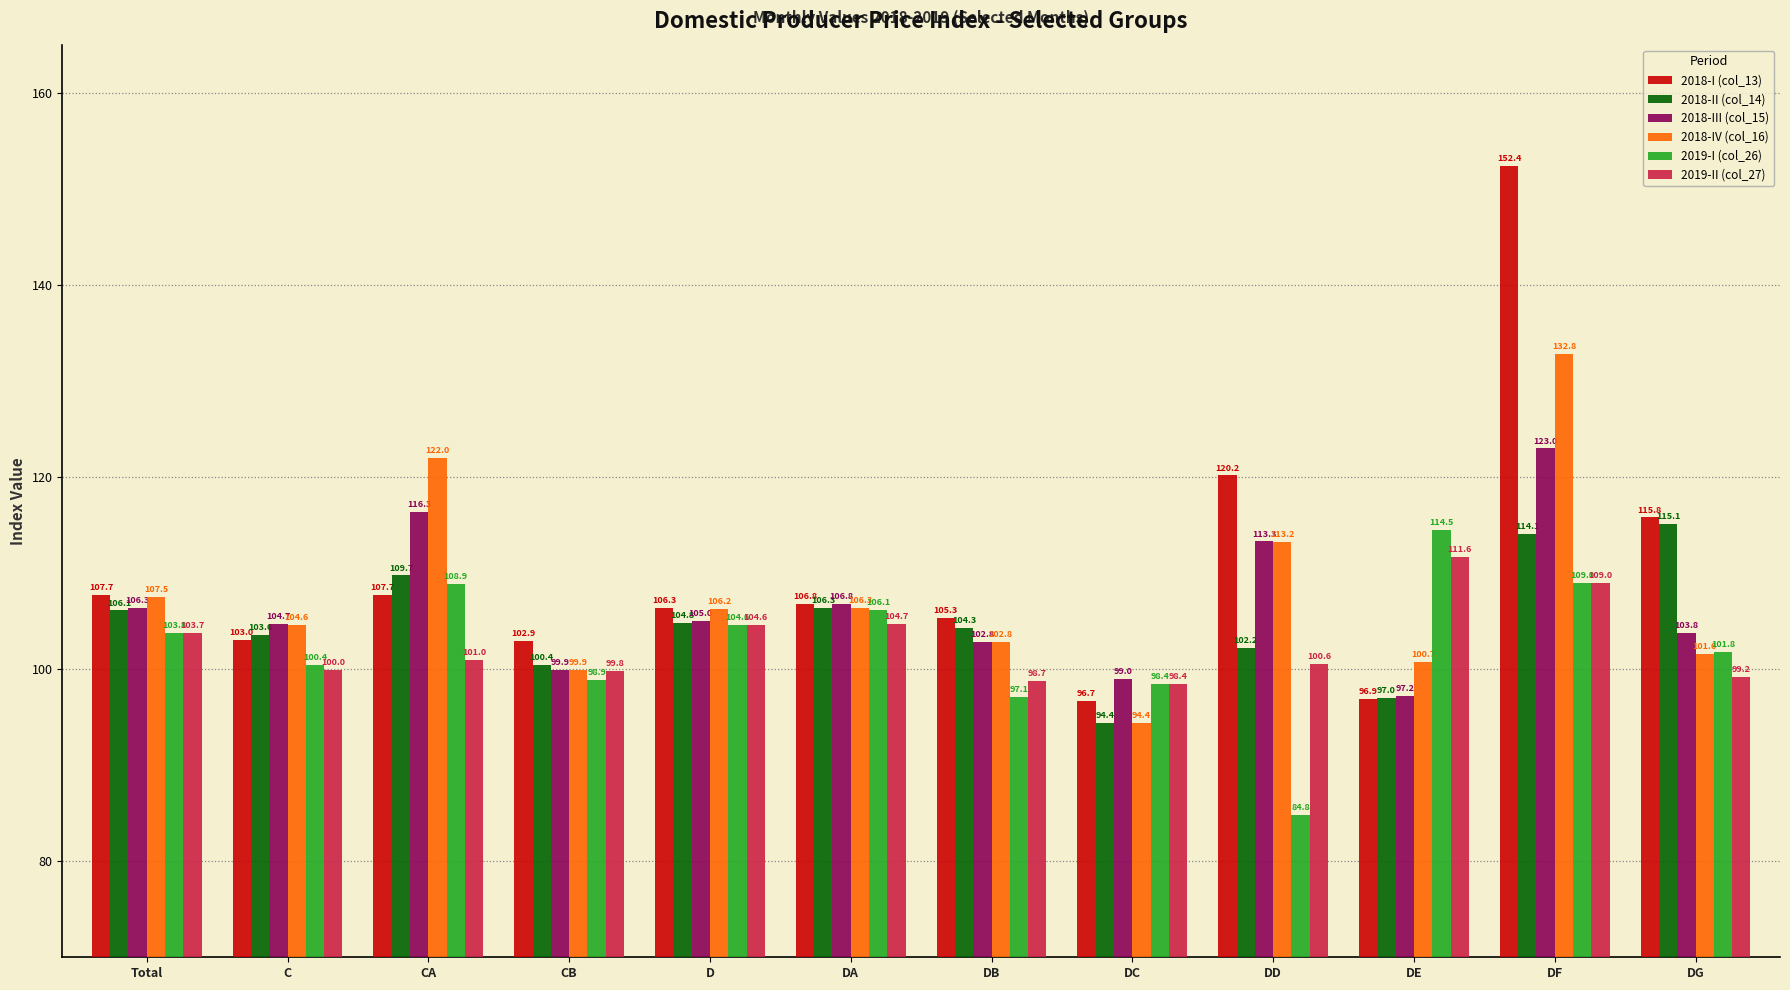

What are all the series names shown in the legend?

2018-I (col_13), 2018-II (col_14), 2018-III (col_15), 2018-IV (col_16), 2019-I (col_26), 2019-II (col_27)